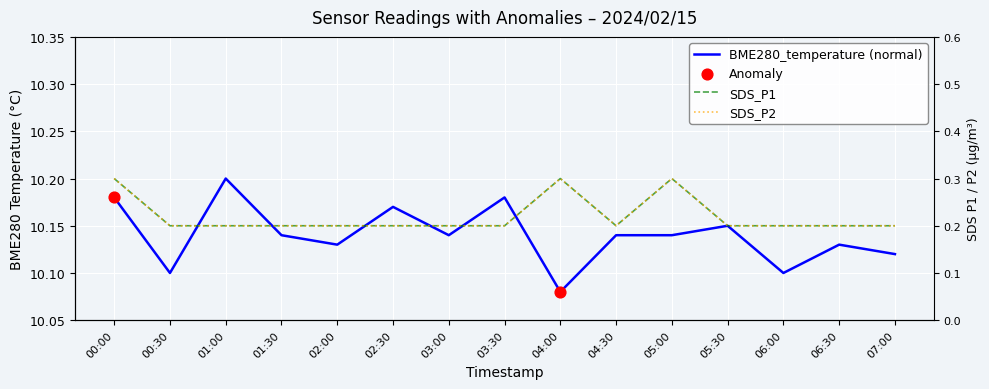

Which series has the largest total across all categories?

BME280_temperature